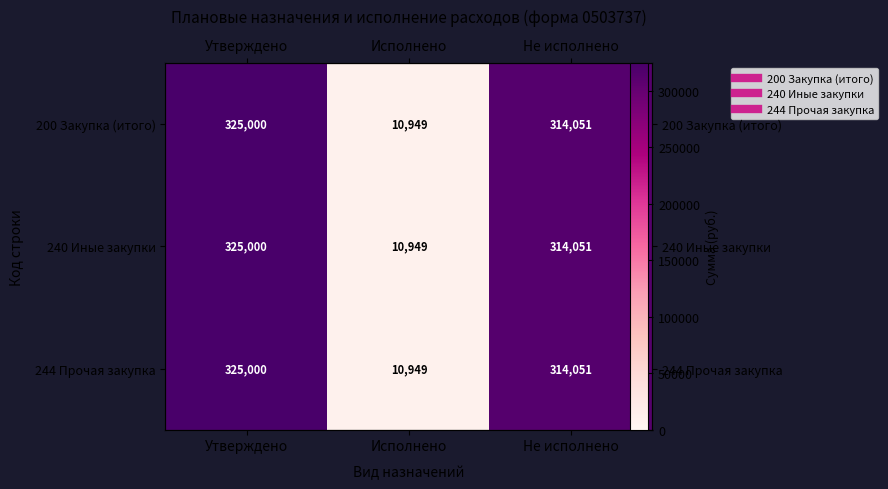

Which category has the lowest value across all series?

Исполнено